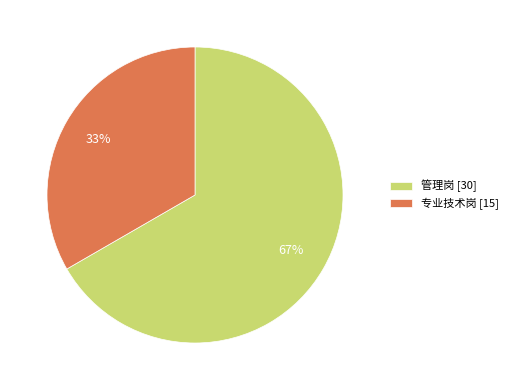

Combined, do 管理岗 [30] and 专业技术岗 [15] account for over 50%?

Yes